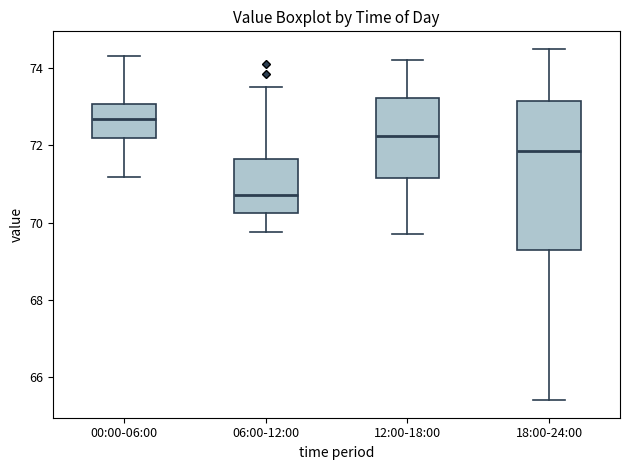

Reading left to right, transcribe this box plot: for each box, give where its median line is, the range the box spans, and where its two whiskers end, as read against the y-axis. The values are not printed on the chart, so give them approximately, as read against the axis.

00:00-06:00: median 72.6, box 72.2 to 73.0, whiskers 71.2 to 74.4
06:00-12:00: median 70.8, box 70.2 to 71.6, whiskers 69.8 to 73.6
12:00-18:00: median 72.2, box 71.2 to 73.2, whiskers 69.8 to 74.2
18:00-24:00: median 71.8, box 69.4 to 73.2, whiskers 65.4 to 74.6